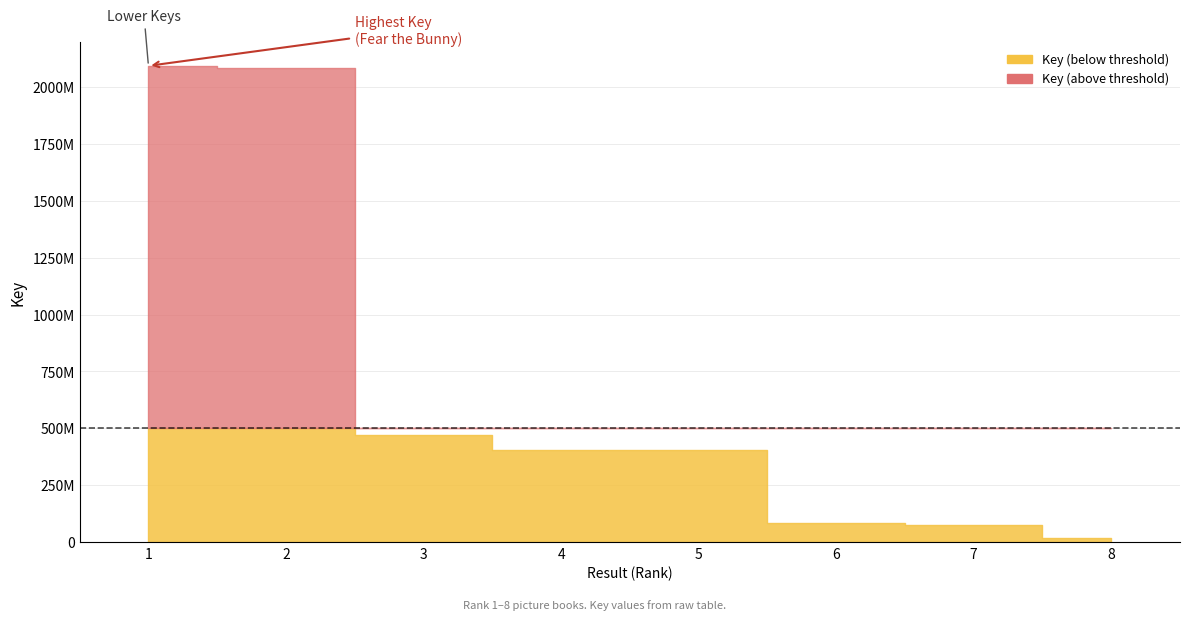

List the labels in order of value, largest first.

1, 2, 3, 5, 4, 6, 7, 8